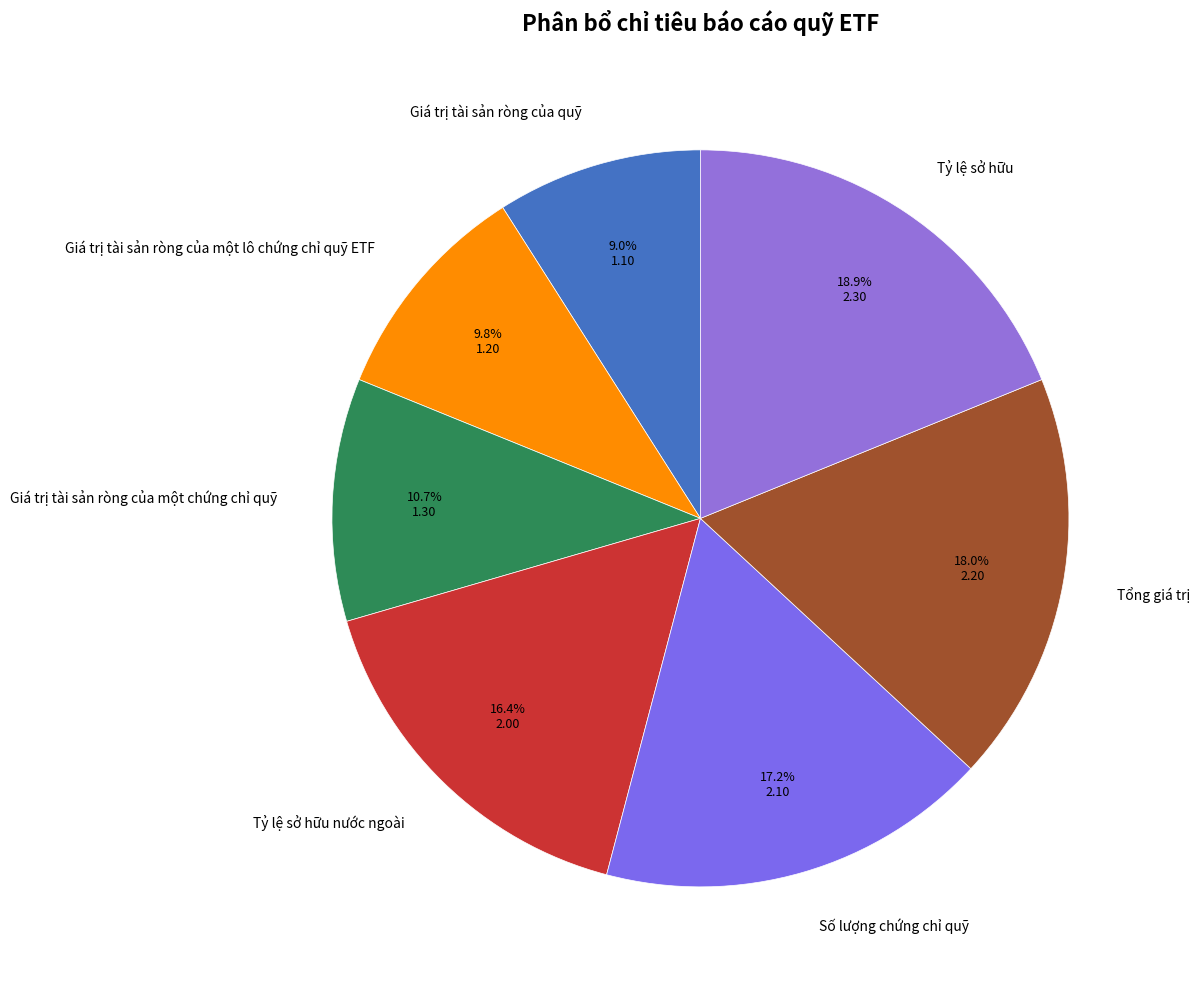

To the nearest percent, what is the difference between the Giá trị tài sản ròng của một lô chứng chỉ quỹ ETF and Tổng giá trị slice percentages?

8%